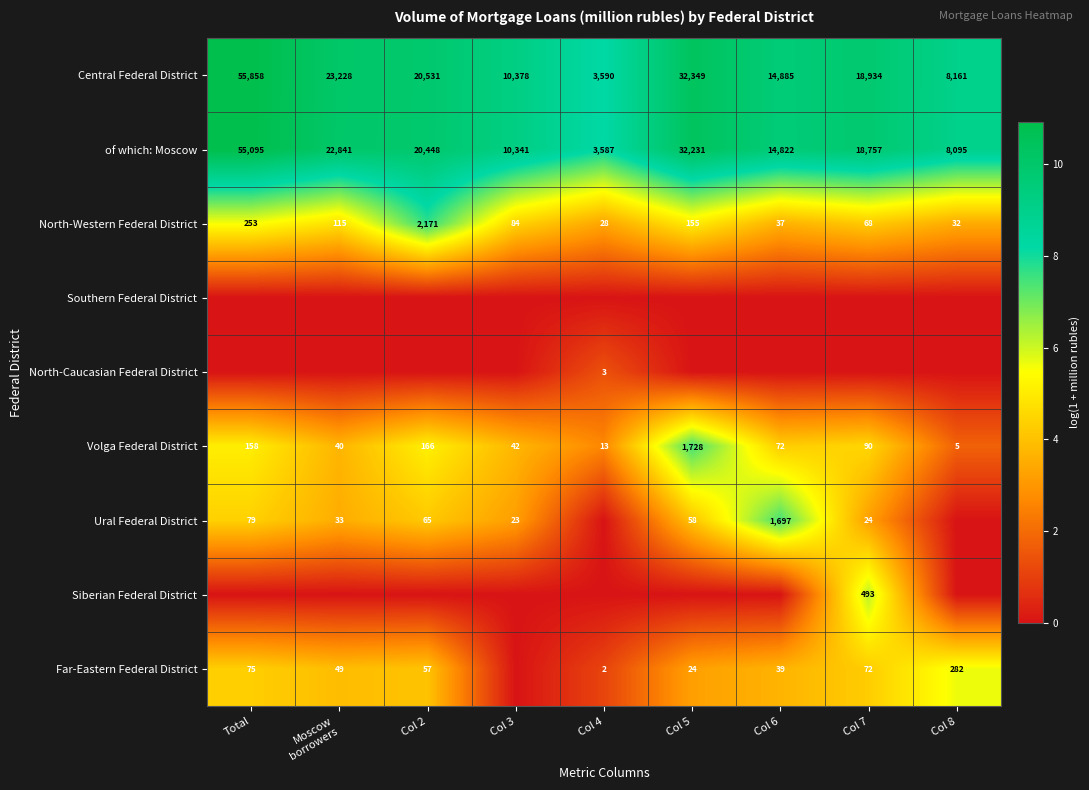

Which label corresponds to the largest value in the chart?

Total